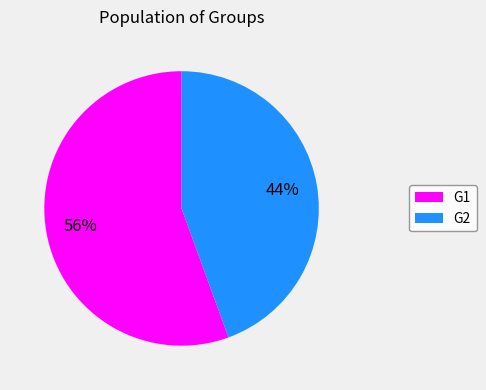

Count the number of slices in the pie.

2